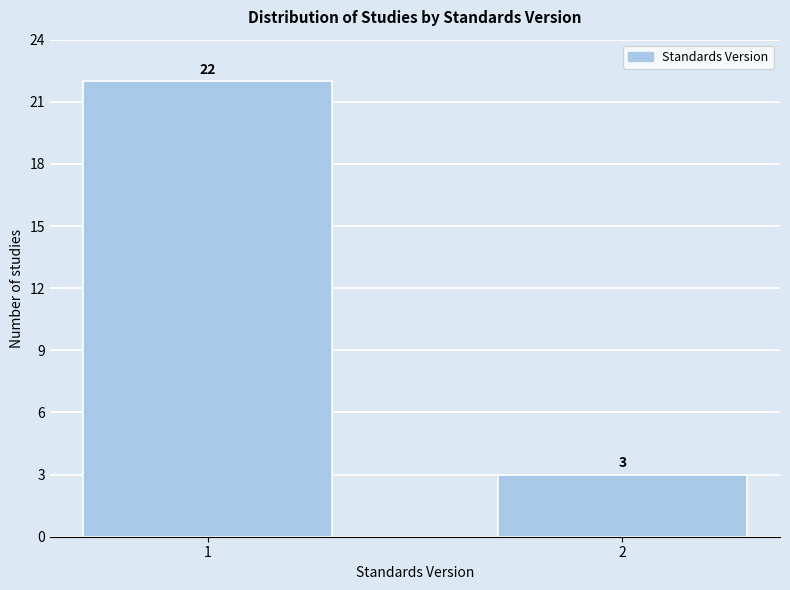

Reading left to right, extract all data points from this chart.

1=22	2=3